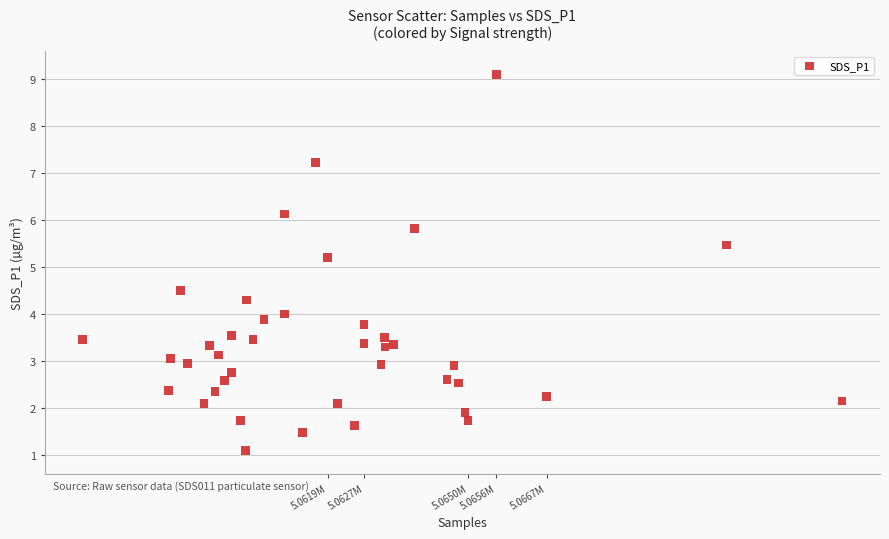

What is the range of X values (max minus min)?

16759.0